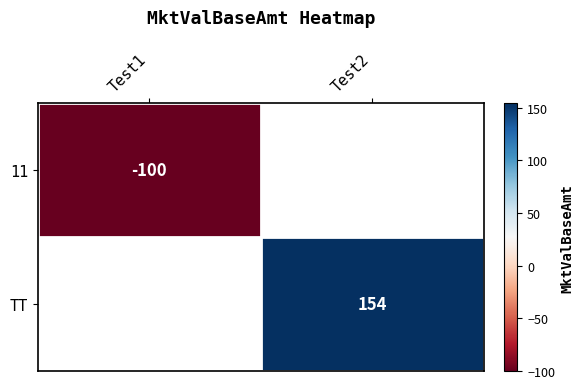

The value of 11 at Test1 is -43. True or false?

False